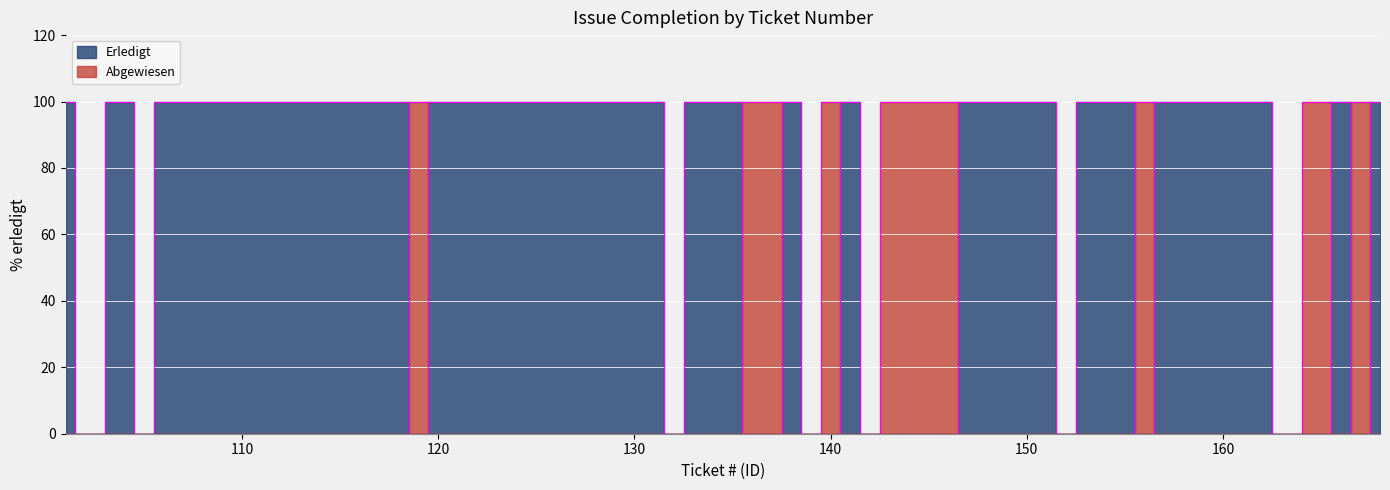

Is the value of Abgewiesen at 140 greater than the value of Erledigt at 154?

No